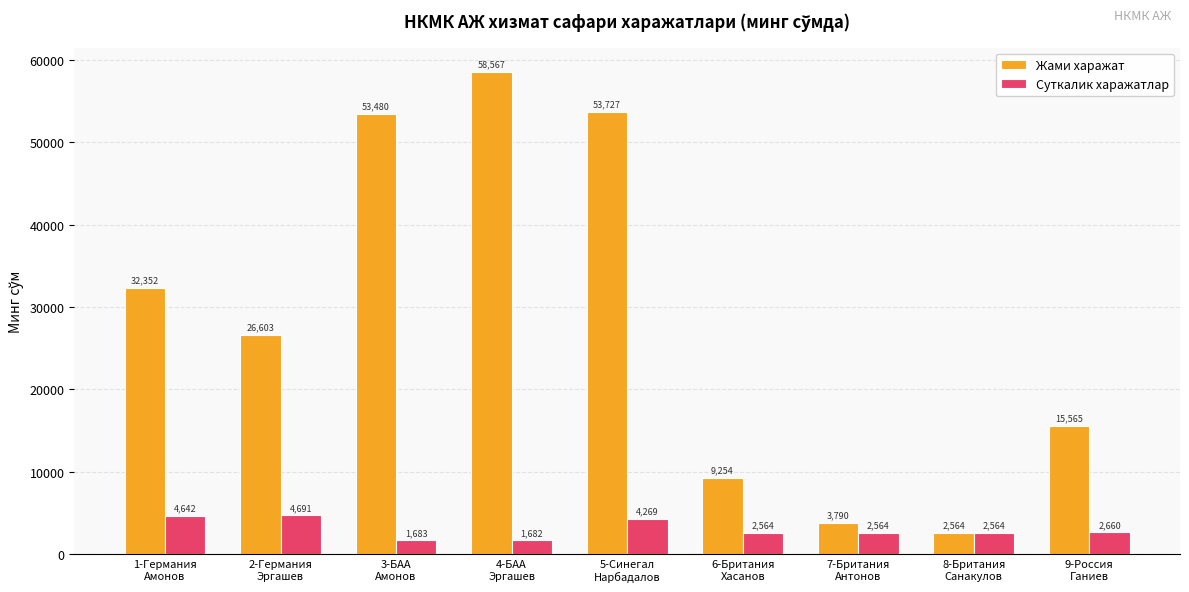

What position from the left is 3-БАА
Амонов?

3